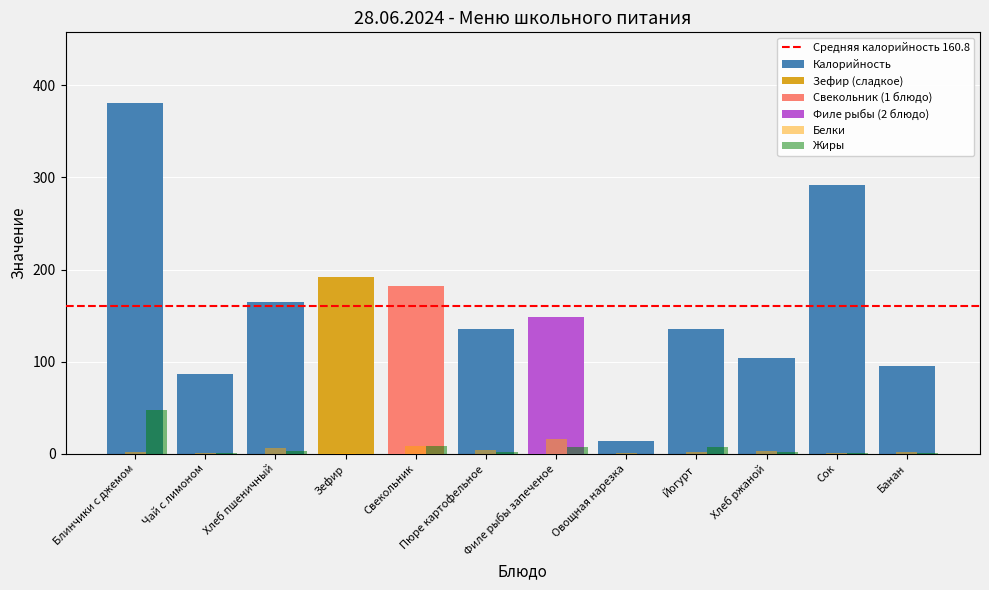

At how many categories does at least one series exceed 192?

2